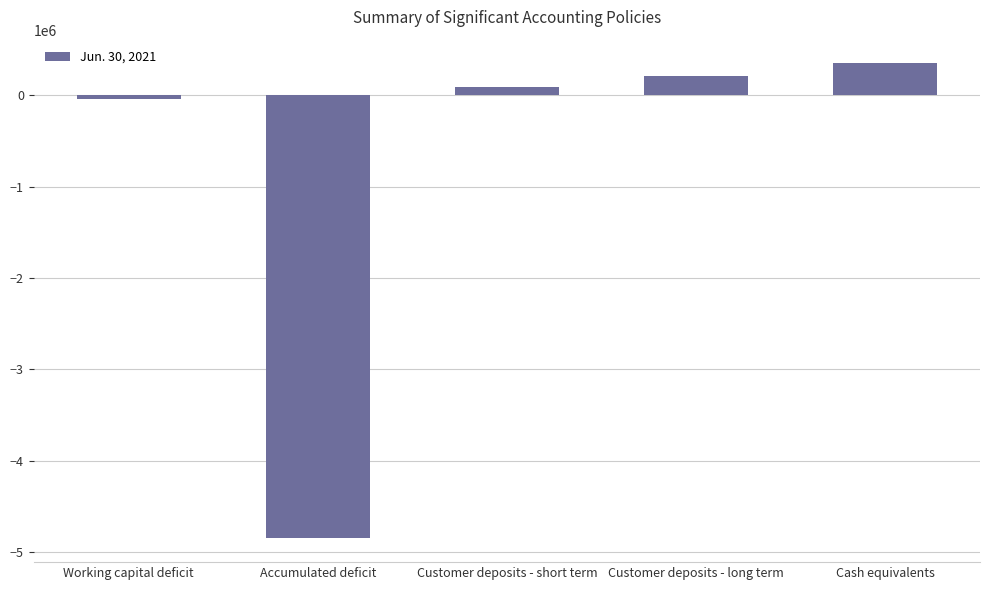

List the labels in order of value, smallest first.

Accumulated deficit, Working capital deficit, Customer deposits - short term, Customer deposits - long term, Cash equivalents